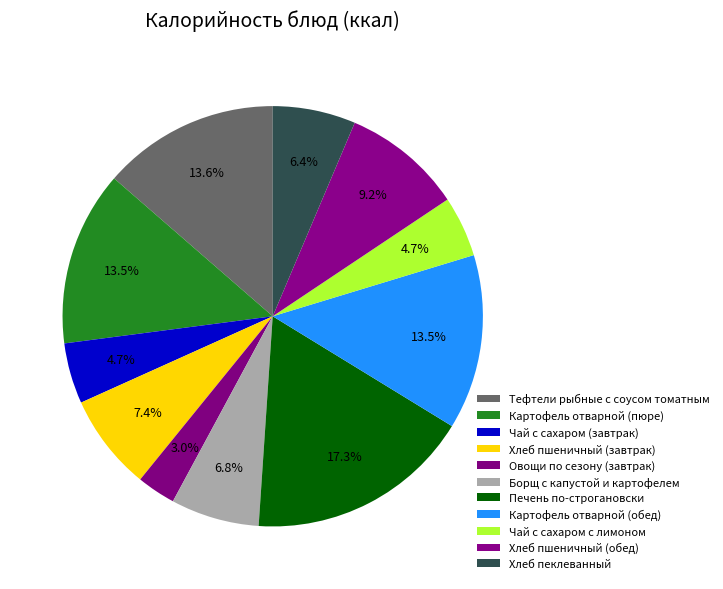

The Картофель отварной (обед) slice represents 13% of the pie. True or false?

True